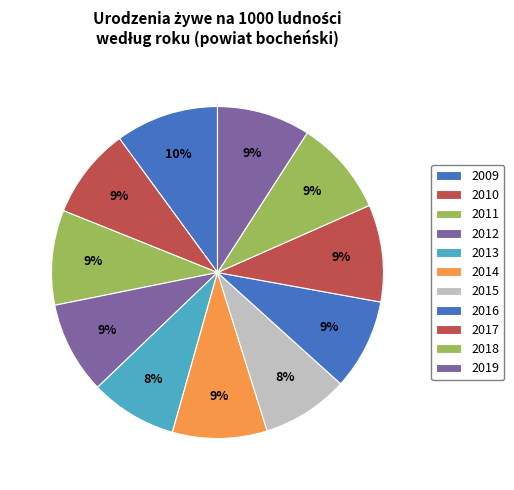

How many segments does this pie chart have?

11